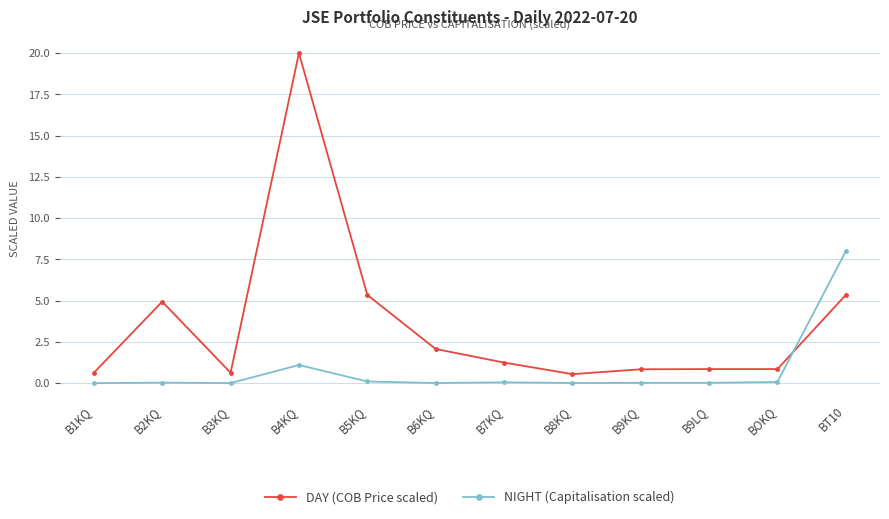

True or false: DAY (COB Price scaled) and NIGHT (Capitalisation scaled) intersect in this chart.

True